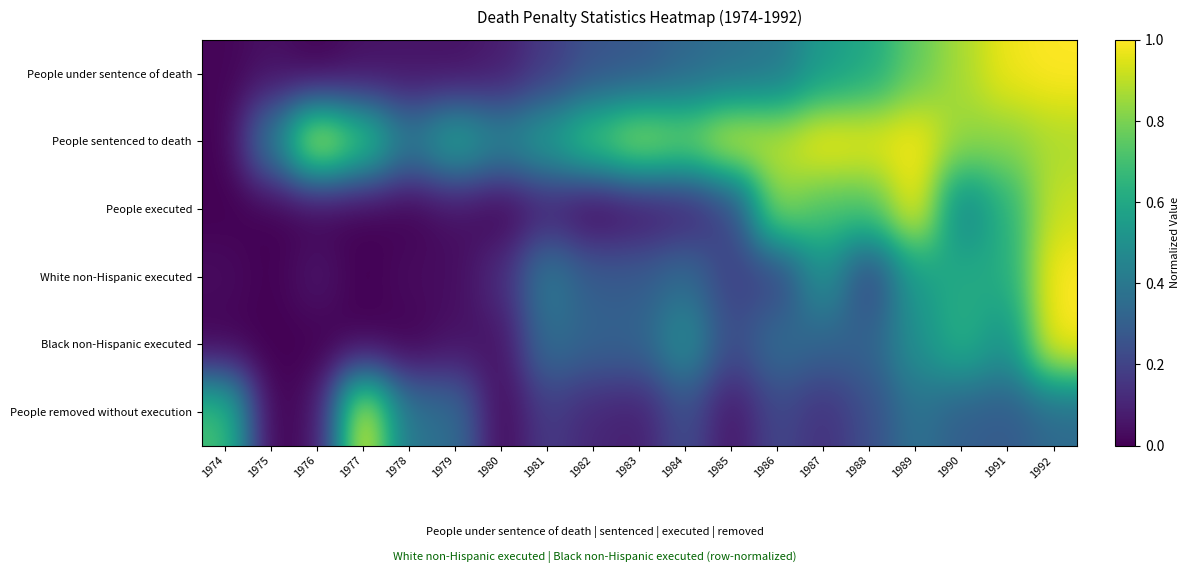

Rank the series by their maximum value, from highest to lowest.

People under sentence of death, People sentenced to death, People executed, White non-Hispanic executed, Black non-Hispanic executed, People removed without execution